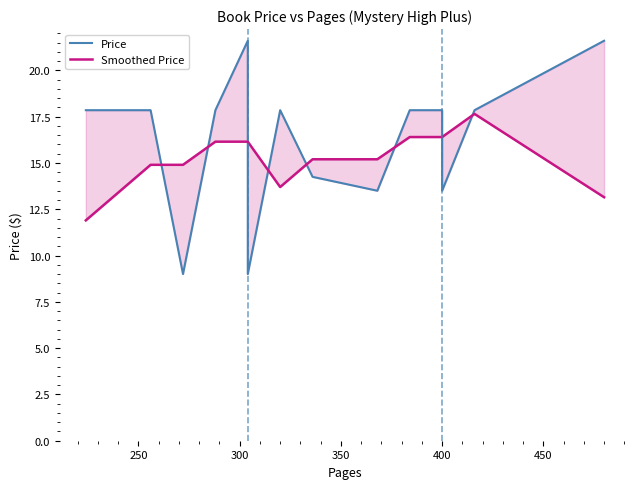

List the series in order of their peak value, lowest first.

Smoothed Price, Price